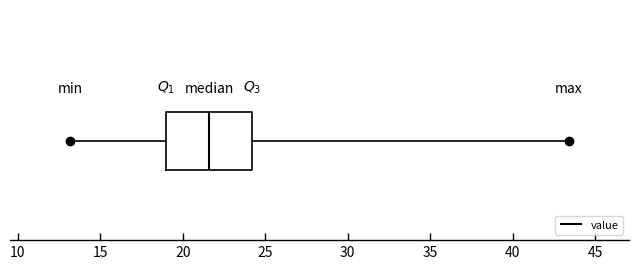

Read this box plot against the x-axis: the position of the median line, the range covered by the box, and the ends of both whiskers. The values are not printed on the chart, so give them approximately, as read against the axis.

median 21.5, box 19.0 to 24.0, whiskers 13.0 to 43.5